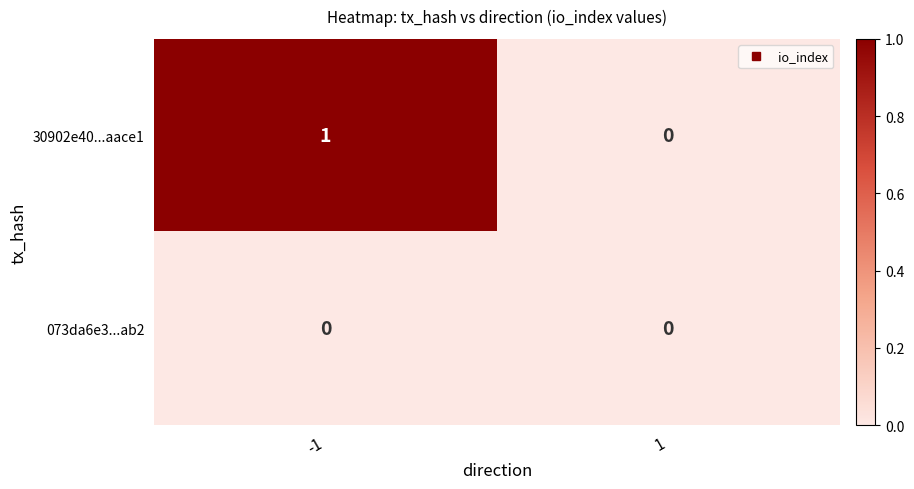

Is the value of 073da6e3...ab2 at -1 greater than the value of 30902e40...aace1 at -1?

No